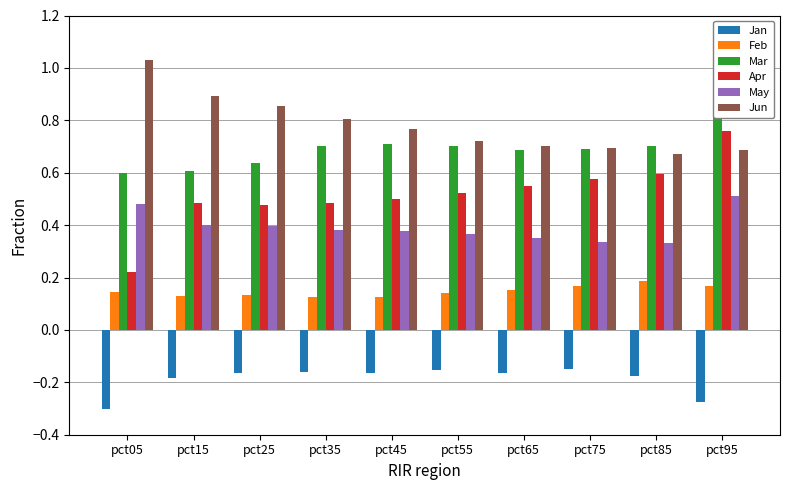

What is the difference between the second highest and minimum values in the May series?

0.2